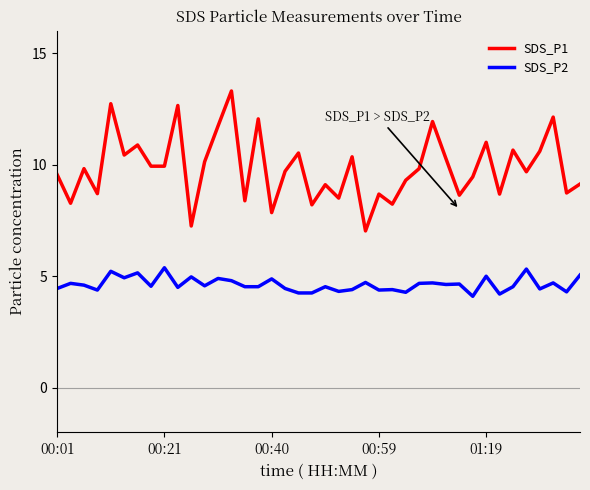

What is the difference between the maximum and minimum values in the SDS_P2 series?

1.3